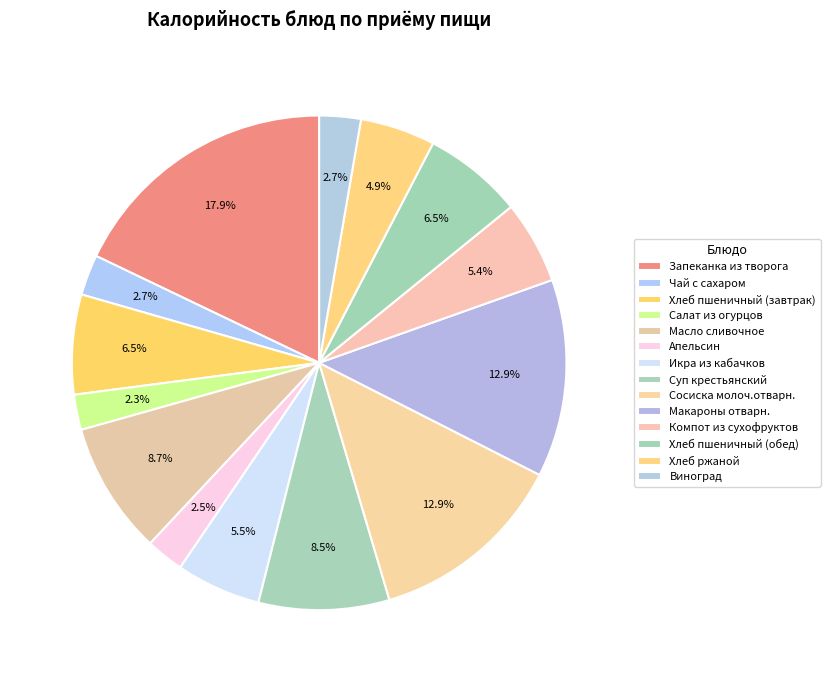

What portion of the pie excludes Масло сливочное?

91.3%